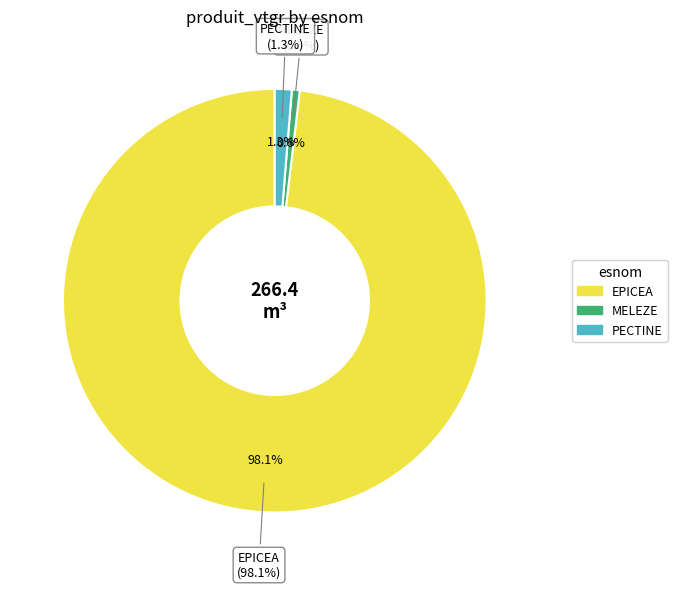

Is the sum of PECTINE and MELEZE greater than half?

No